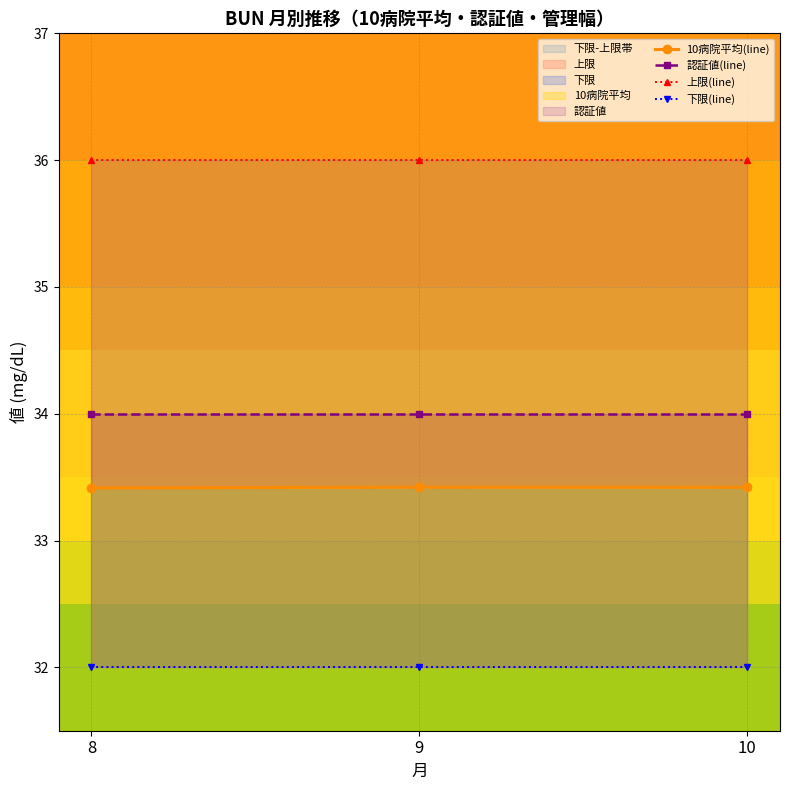

Reading left to right, extract all data points from this chart.

10病院平均(line): 33.4	33.4	33.4
認証値(line): 34.0	34.0	34.0
上限(line): 36.0	36.0	36.0
下限(line): 32.0	32.0	32.0